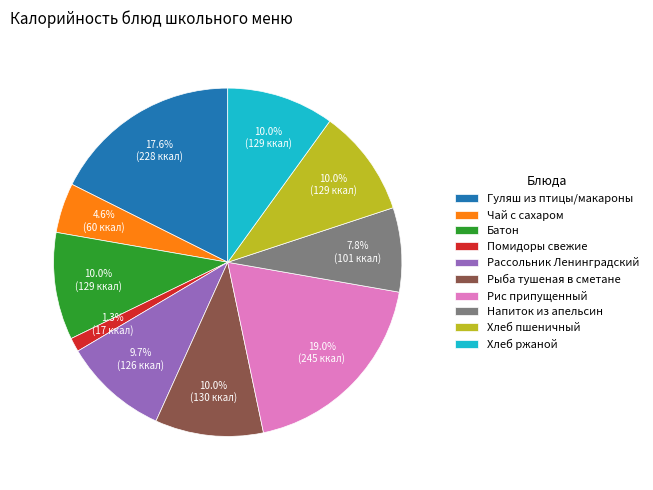

Is it true that Напиток из апельсин is 1% of the pie?

False